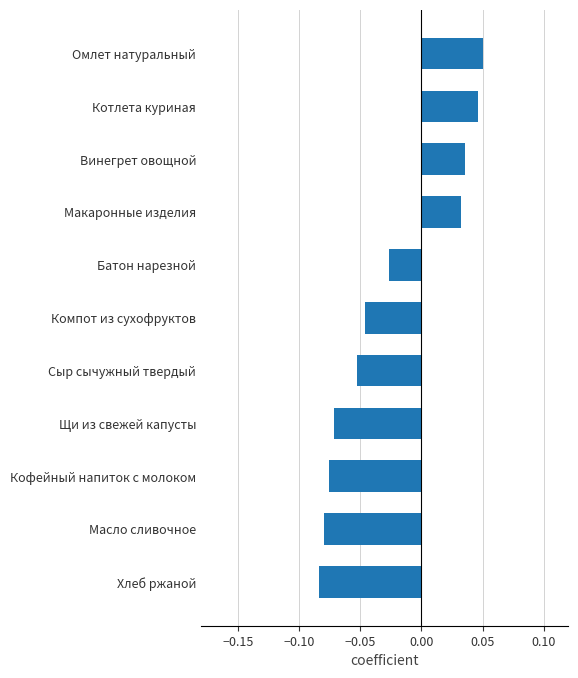

What is the sum of all values?

-0.3